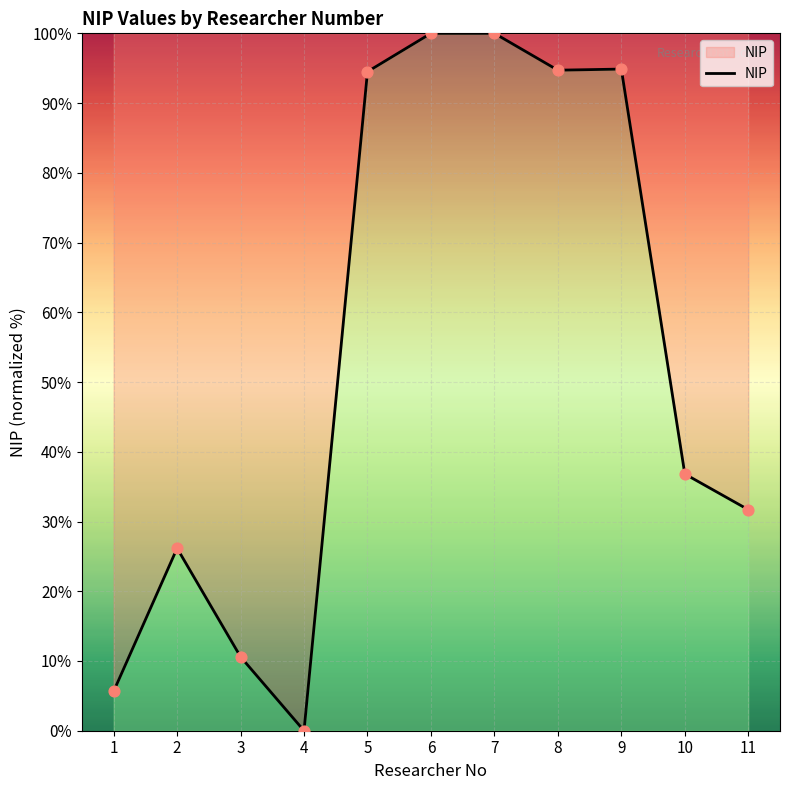

Between 2 and 3, which is larger?

2